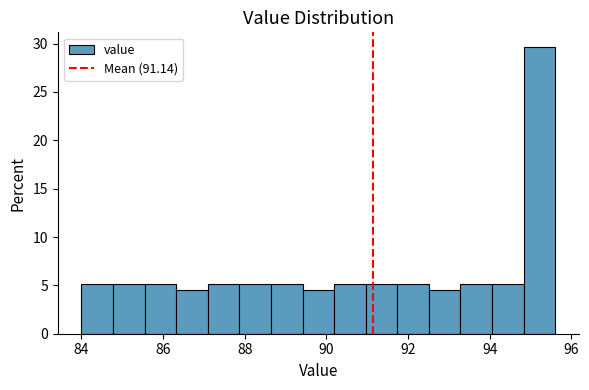

Read against the x-axis, roughly where is the centre of the tallest bar?

95.2